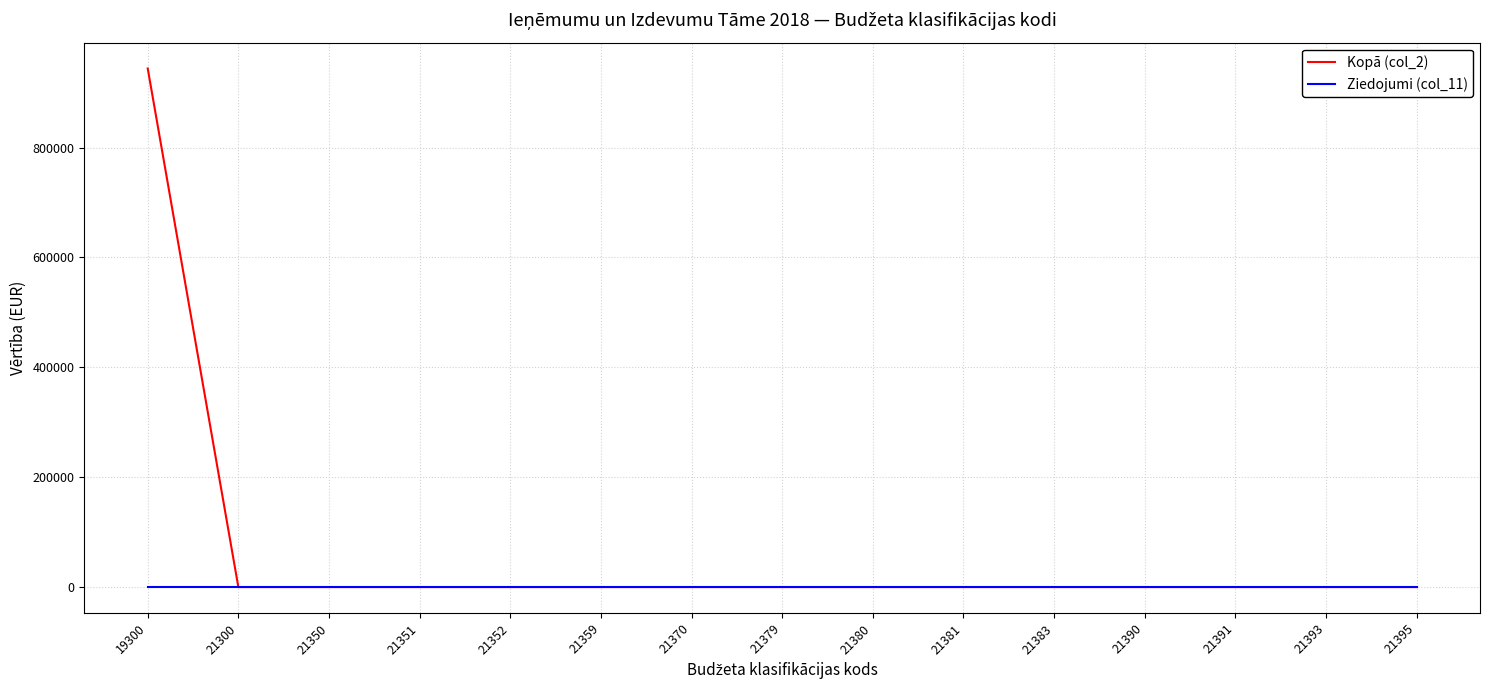

What are all the series names shown in the legend?

Kopā (col_2), Ziedojumi (col_11)